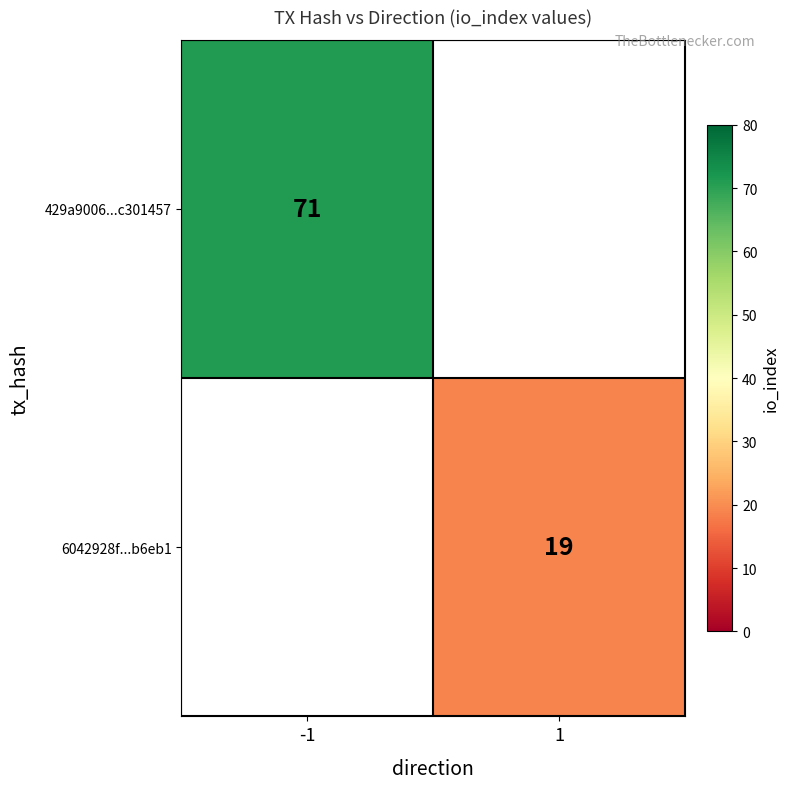

True or false: 429a9006...c301457 has a value of 108 at -1.

False